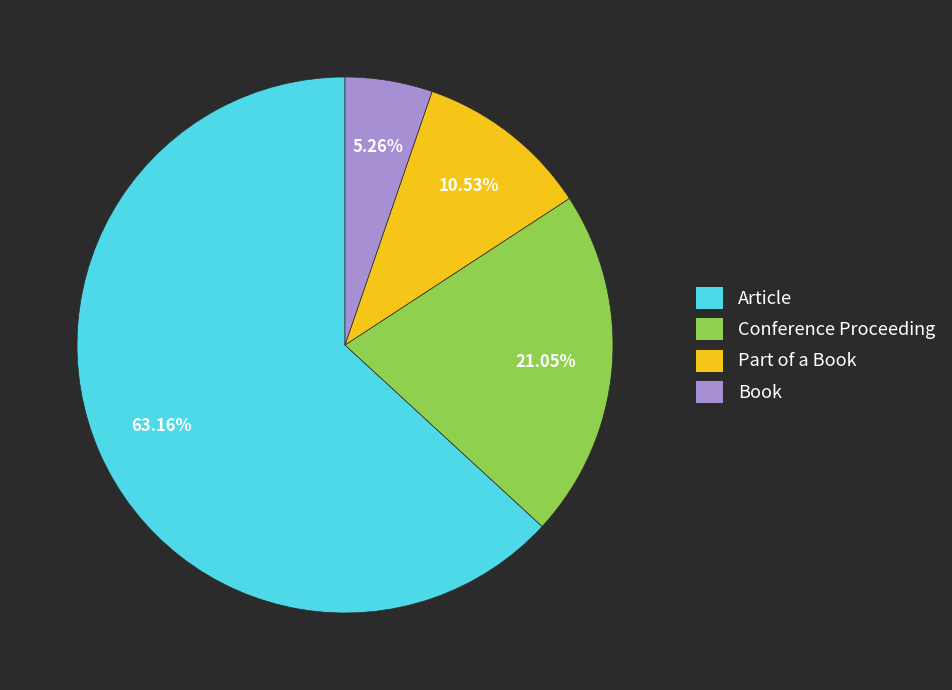

Between Article and Book, which is larger?

Article